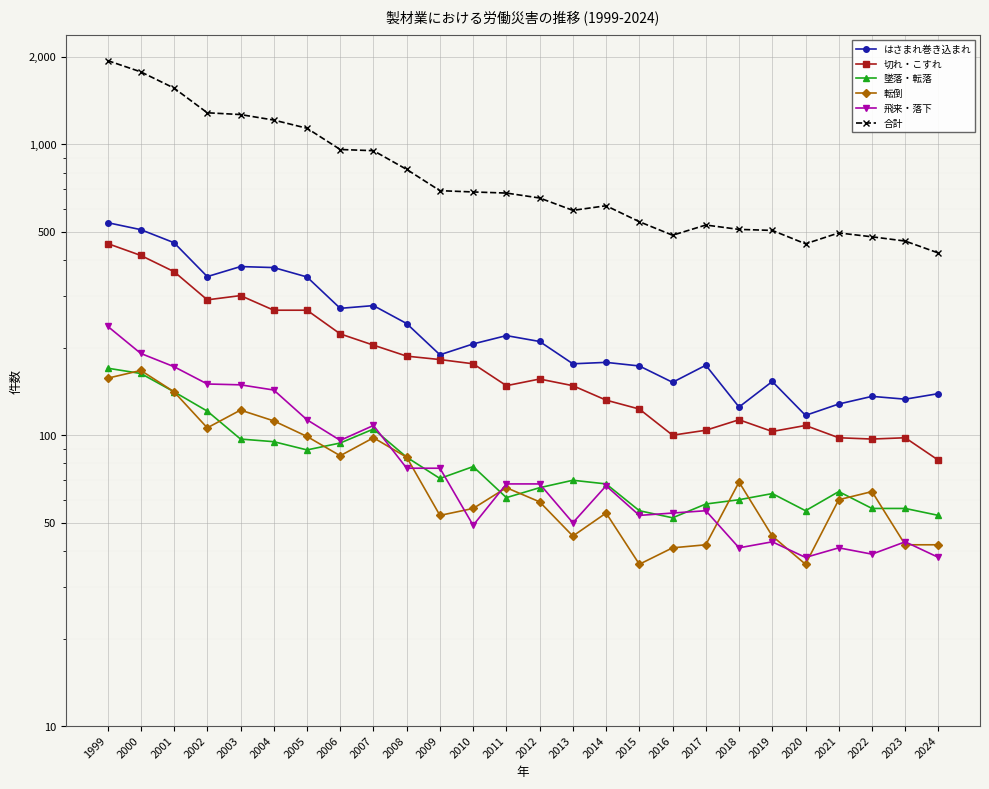

What is the difference between the 切れ・こすれ values at 2014 and 2003?

170